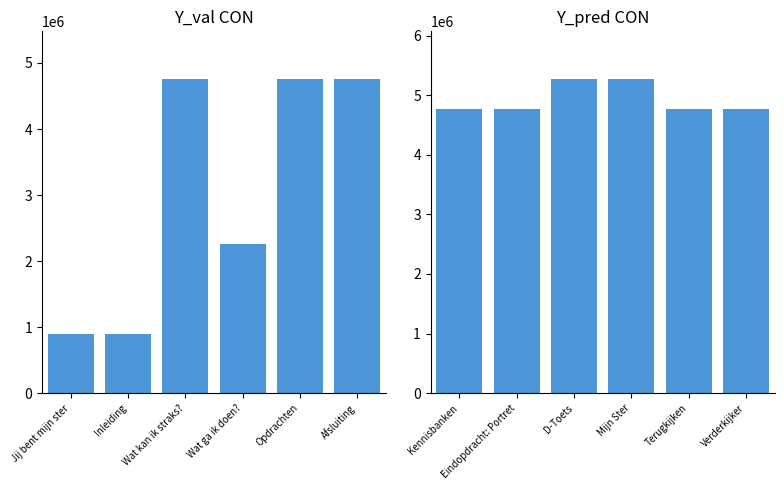

The Identifier (right) series shows 5279109 at D-Toets. True or false?

True